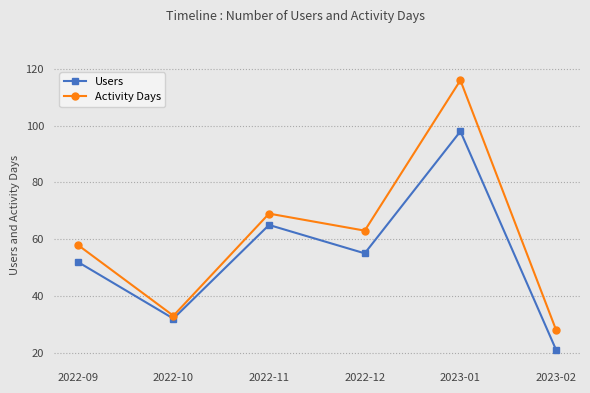

Reading left to right, list all the values displayed in this chart.

Users: 52	32	65	55	98	21
Activity Days: 58	33	69	63	116	28